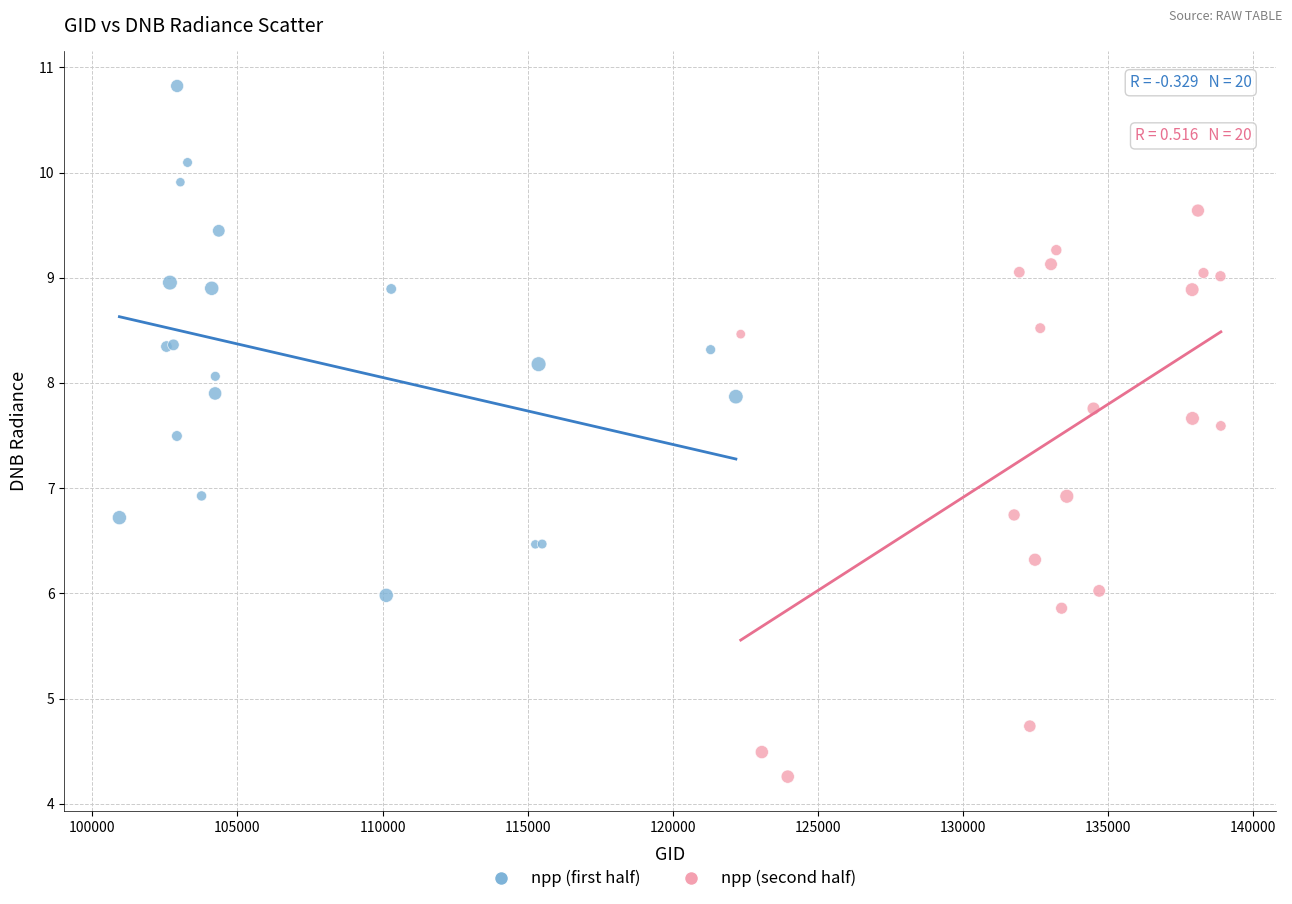

Which series contains the lowest Y value?

npp (second half)